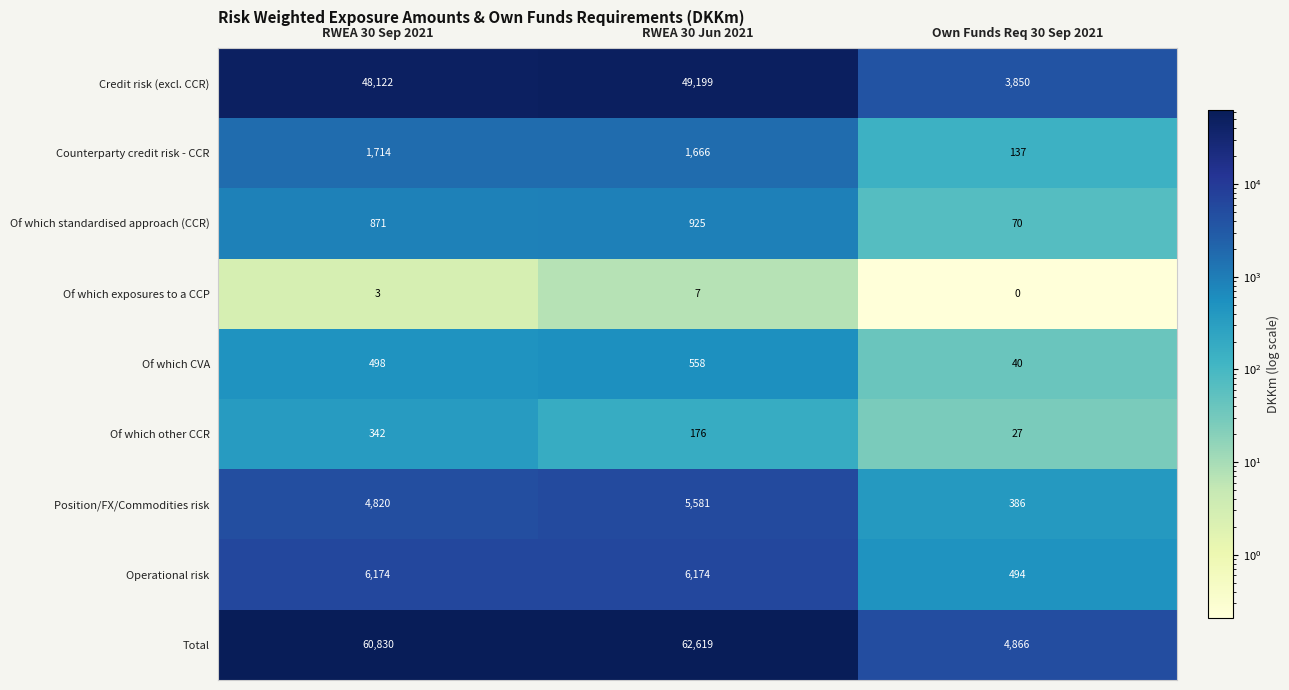

At how many categories does at least one series exceed 17238?

2